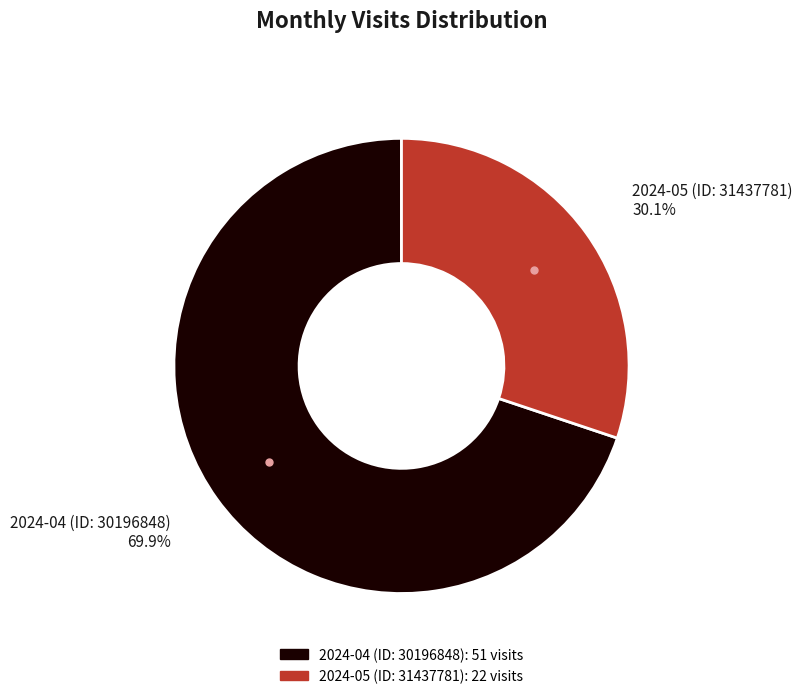

What percentage is NOT represented by 2024-04 (ID: 30196848)?

30.1%